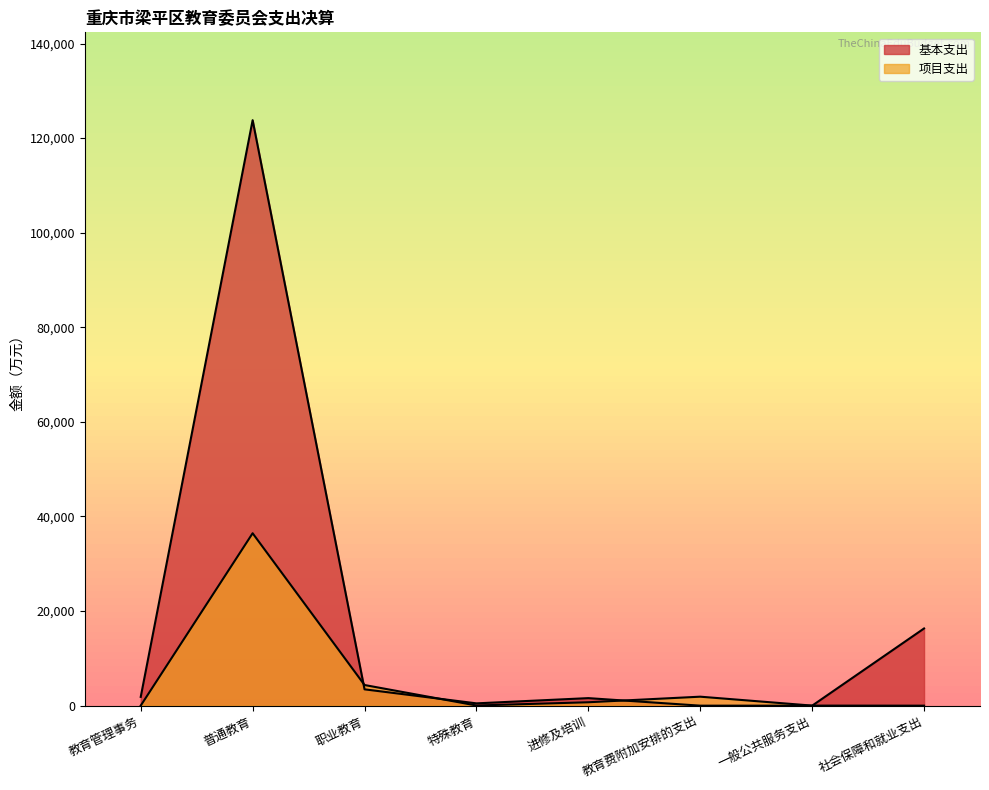

True or false: 基本支出 and 项目支出 intersect in this chart.

True